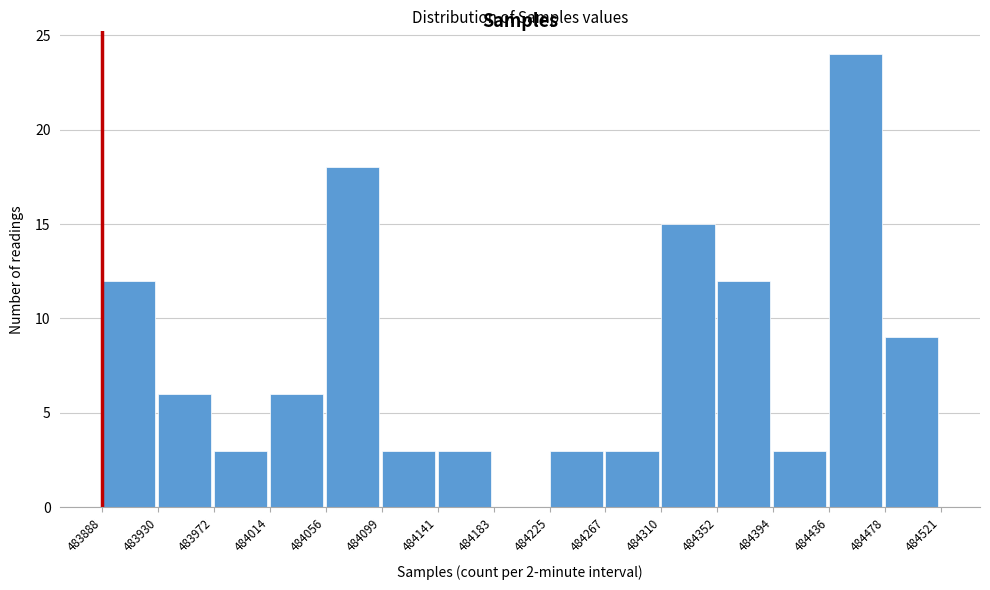

Reading left to right, list every bar in this chart as the range it spans on the x-axis followed by its height. The values are not printed on the chart, so give them approximately, as read against the axis.

483888 to 483930: 12
483930 to 483972: 6
483972 to 484014: 3
484014 to 484056: 6
484056 to 484099: 18
484099 to 484141: 3
484141 to 484183: 3
484183 to 484225: 0
484225 to 484267: 3
484267 to 484310: 3
484310 to 484352: 15
484352 to 484394: 12
484394 to 484436: 3
484436 to 484478: 24
484478 to 484521: 9